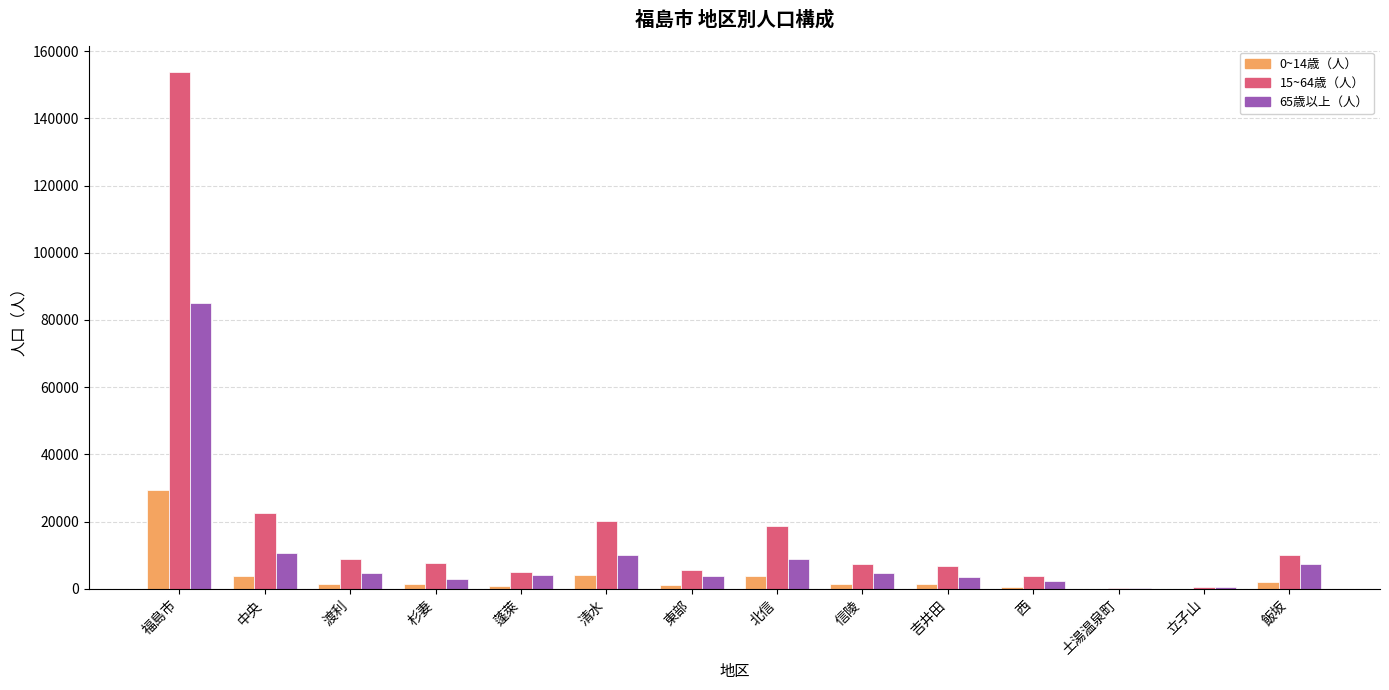

Which category has the highest value in the 65歳以上（人） series?

福島市